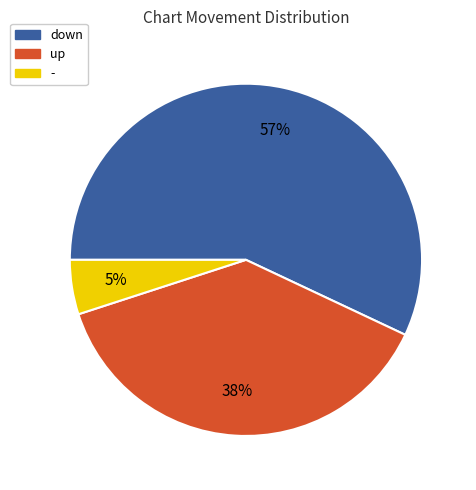

The up slice represents 38% of the pie. True or false?

True